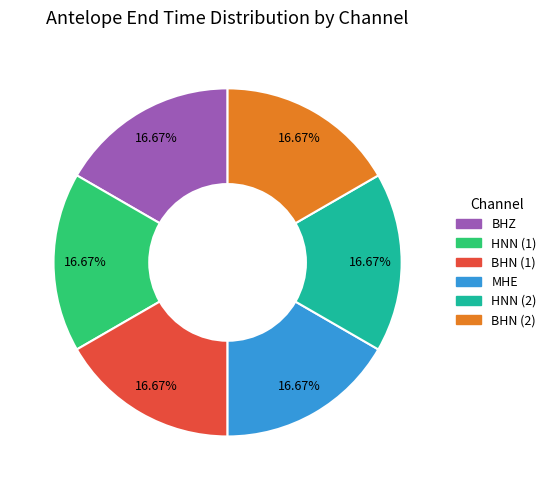

Is it true that BHN (2) is 11% of the pie?

False